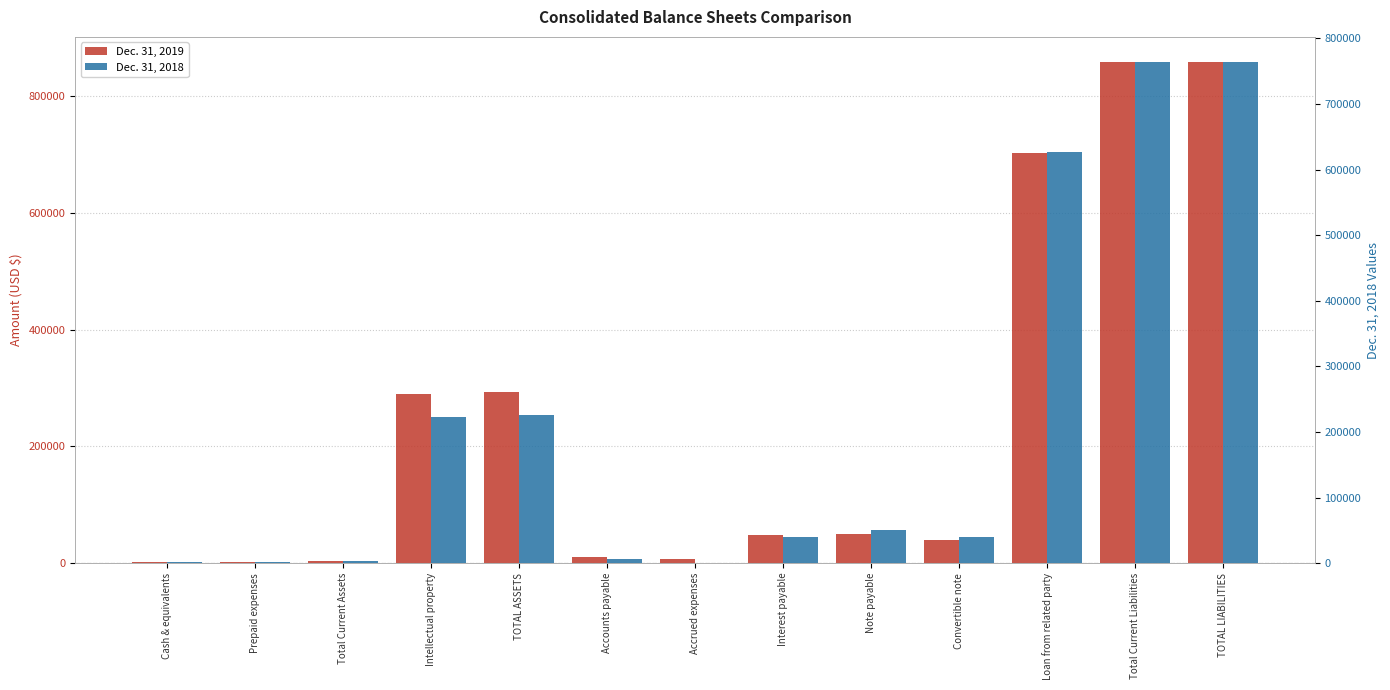

How many groups of bars are there?

13